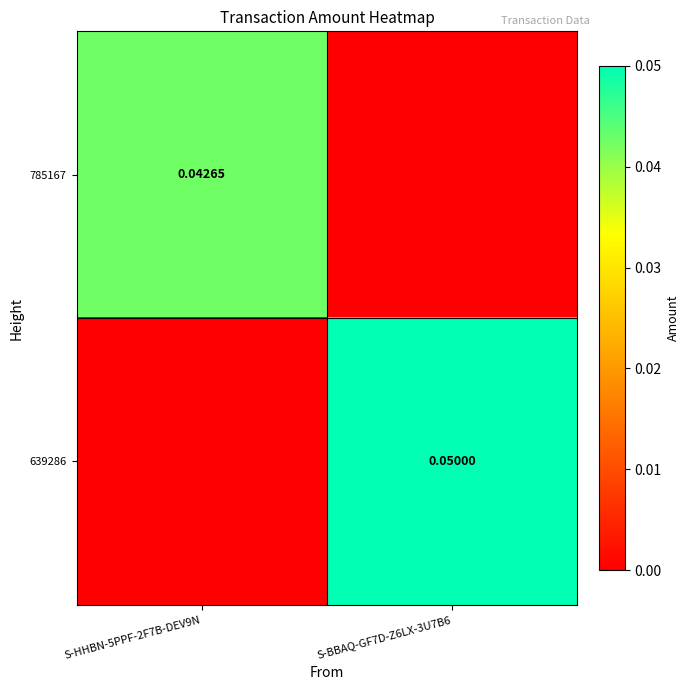

Which category has the highest value across all series?

S-BBAQ-GF7D-Z6LX-3U7B6